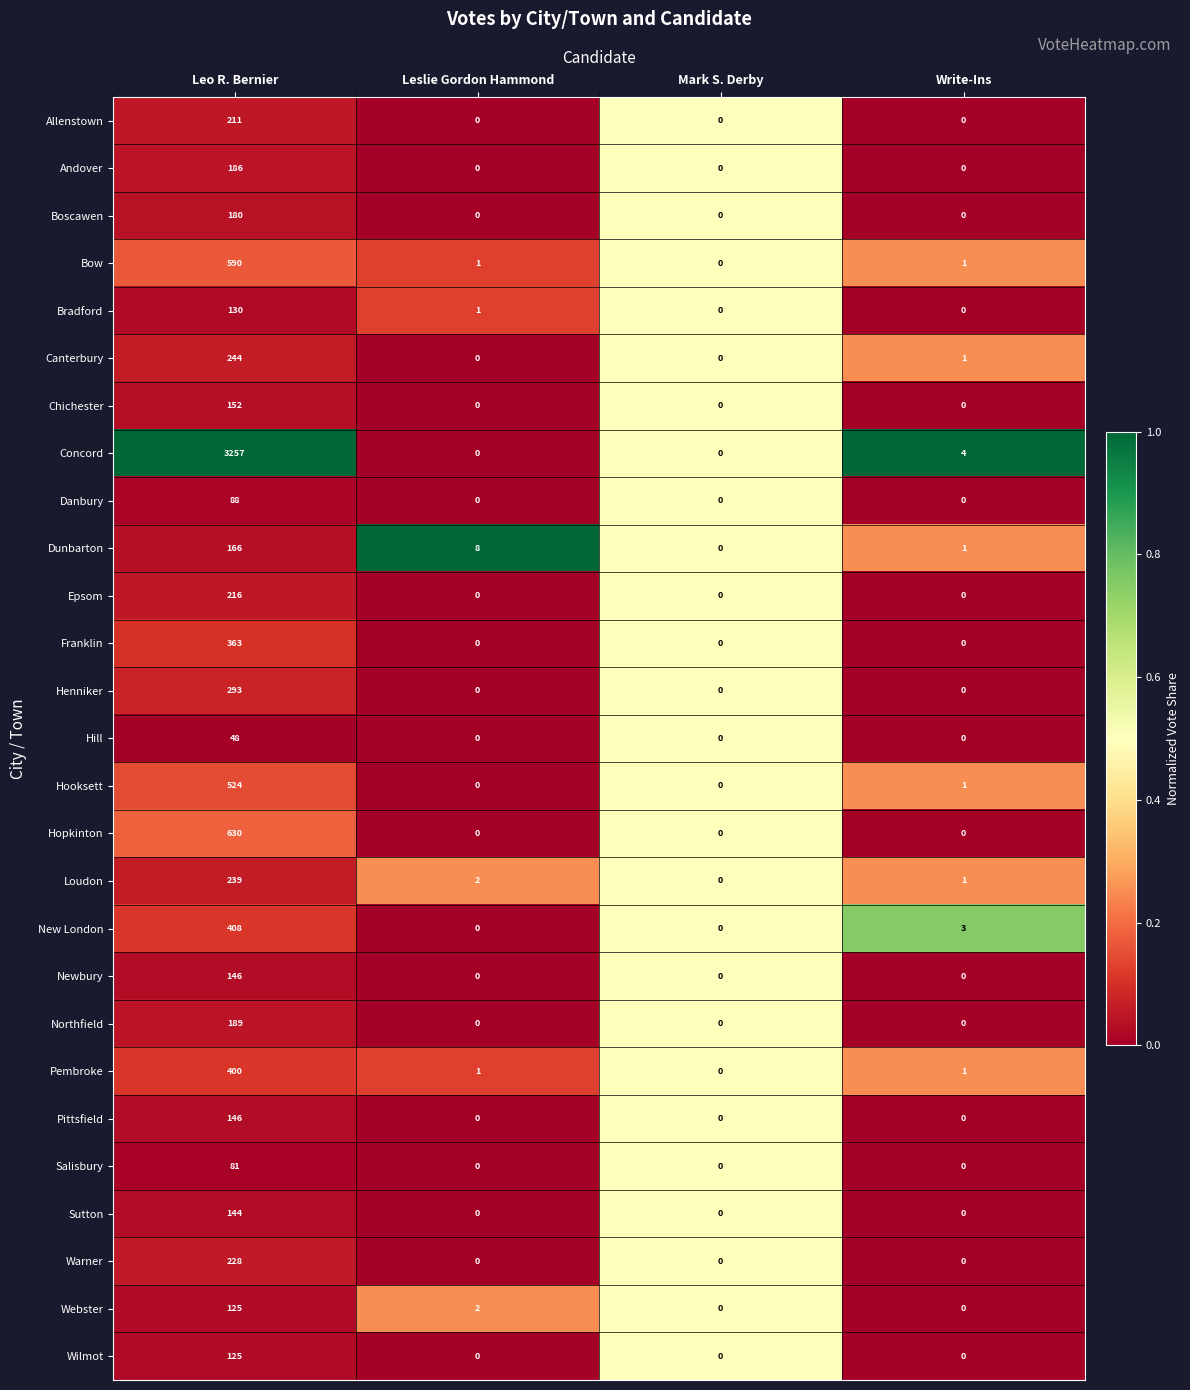

What is the total value across all series at Mark S. Derby?

0